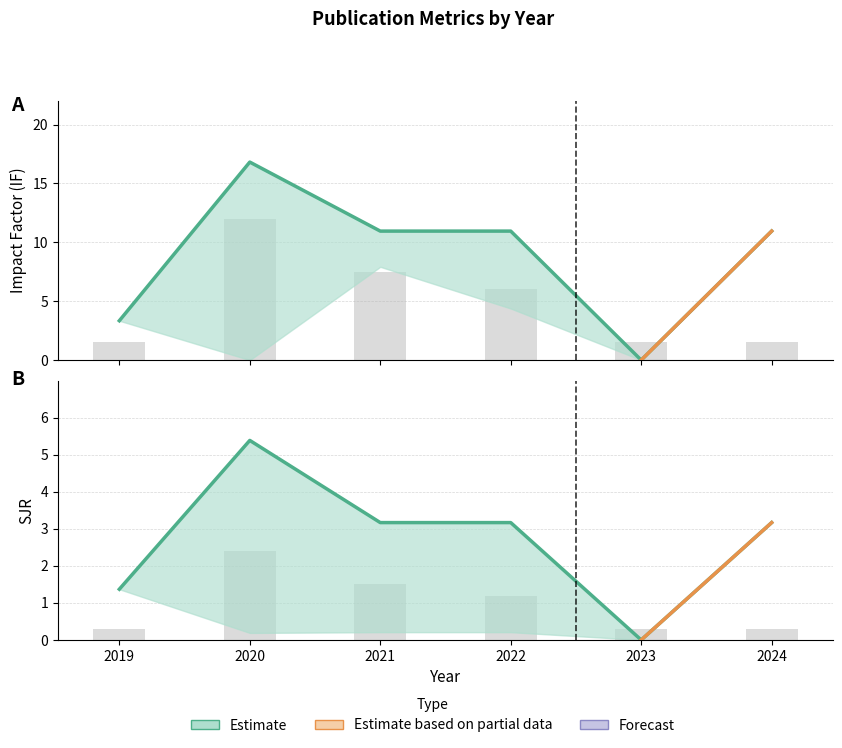

Reading right to left, transcribe all the data shown in this chart.

IF (mean): 2024=10.9	2023=0.0	2022=10.9	2021=10.9	2020=16.8	2019=3.3
SJR (mean): 2024=3.2	2023=0.0	2022=3.2	2021=3.2	2020=5.4	2019=1.4